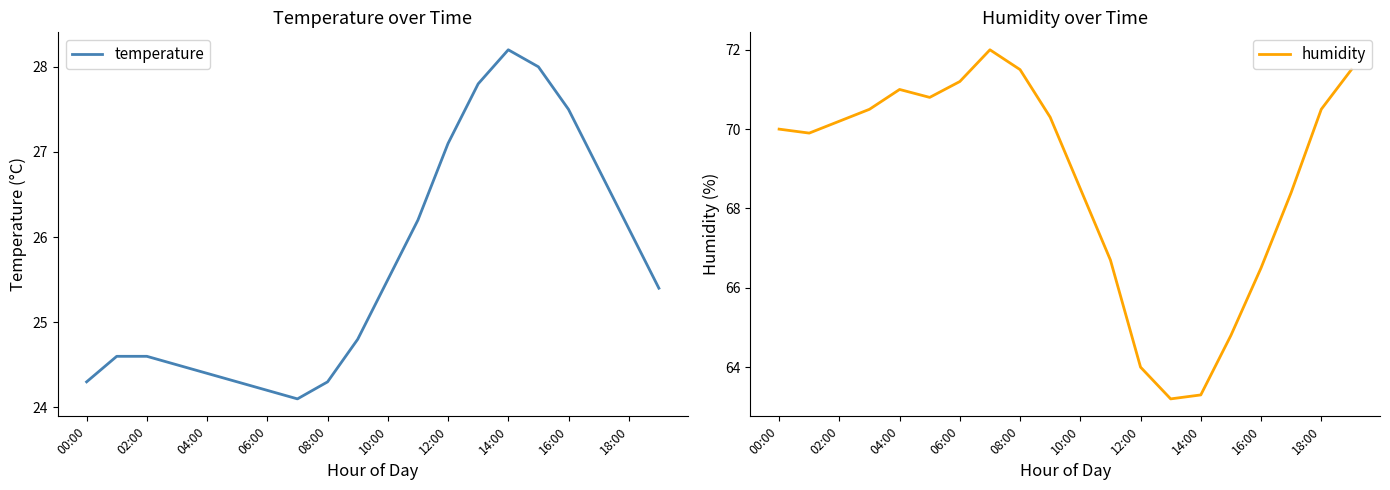

Is it true that temperature equals 24.4 at 04:00?

True